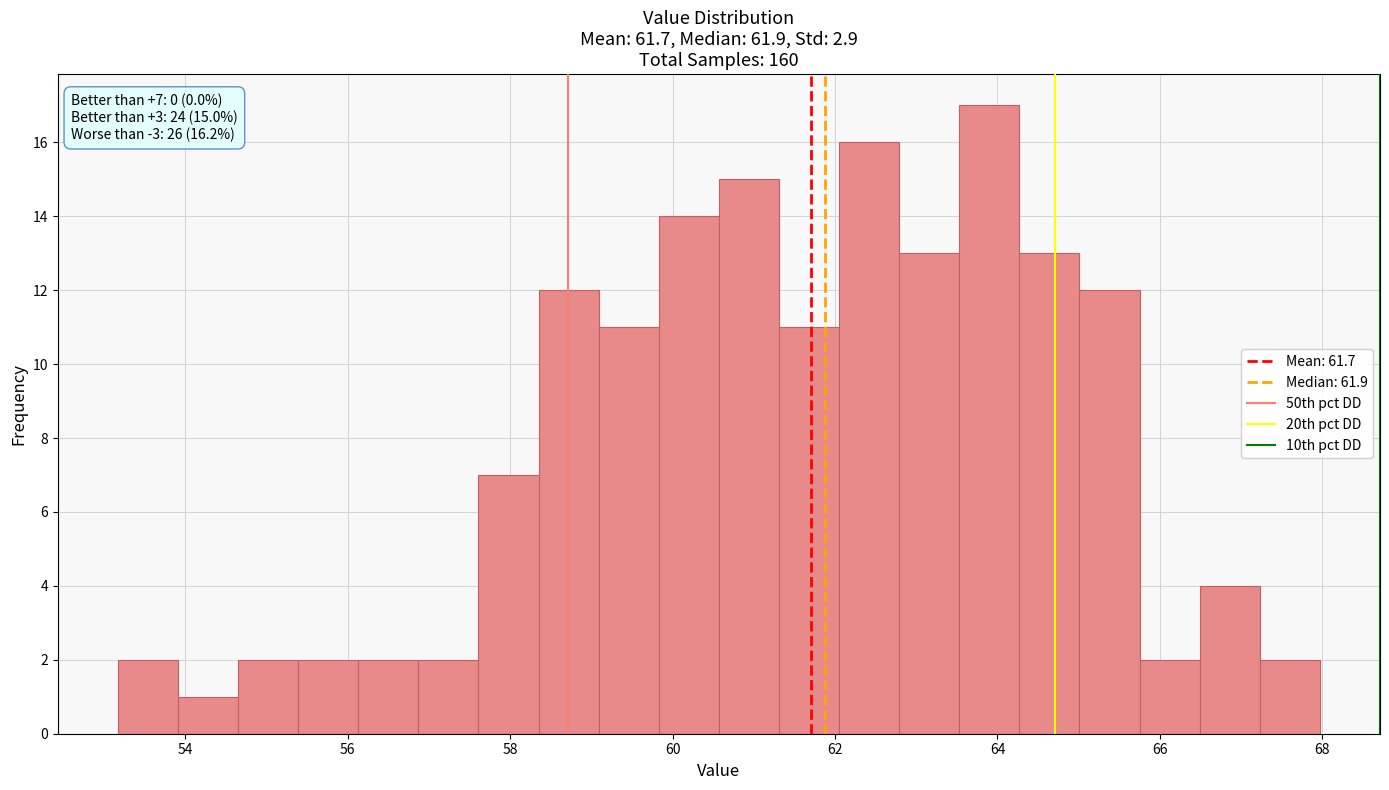

Read against the x-axis, roughly where is the centre of the tallest bar?

64.0